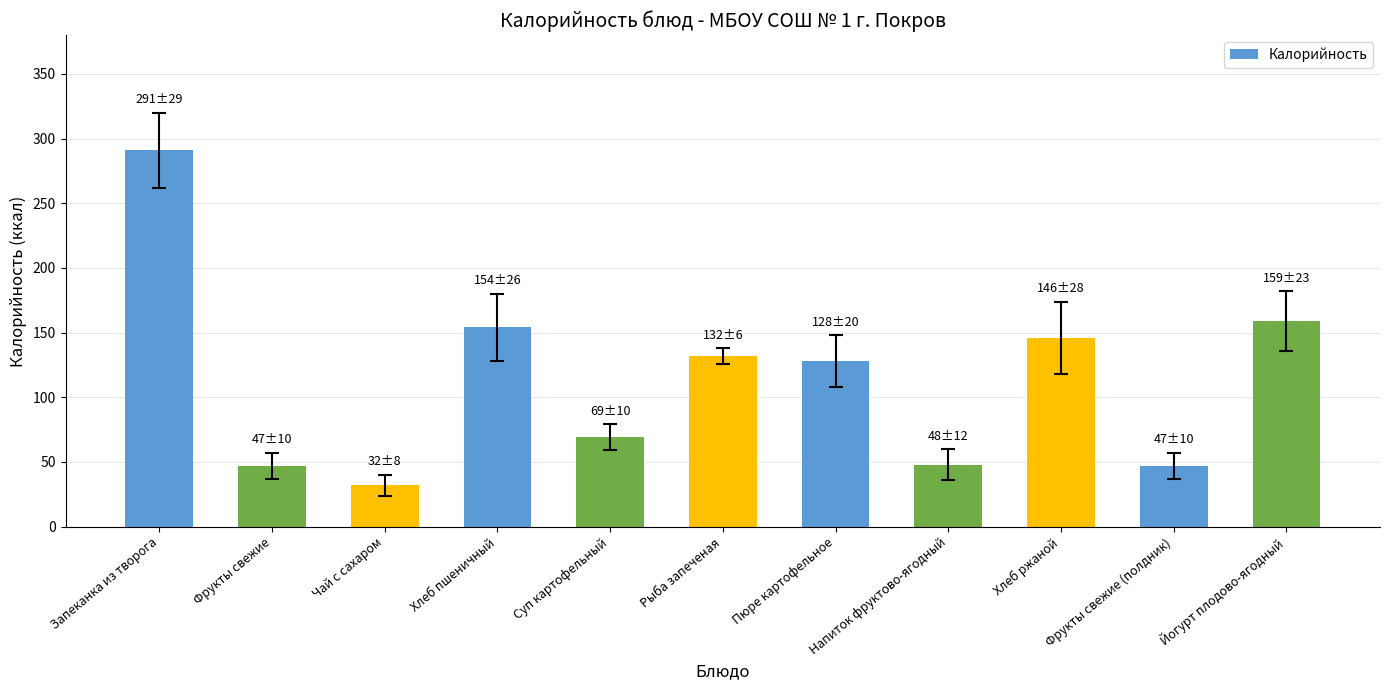

Which category has the lowest value across all series?

Чай с сахаром